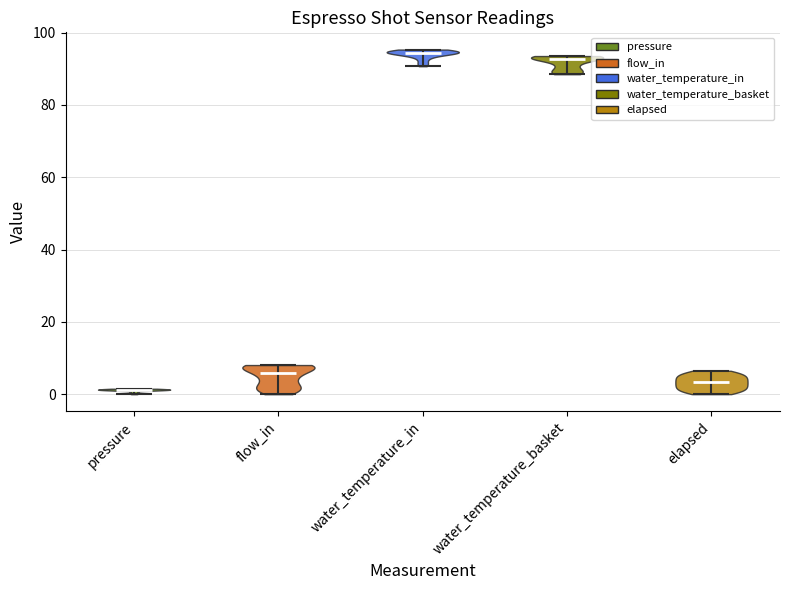

Reading left to right, read every violin against the y-axis: where its median line is, and the lowest and highest points it reaches. The values are not printed on the chart, so give them approximately, as read against the axis.

pressure: median line 2, lowest point 0, highest point 2
flow_in: median line 6, lowest point 0, highest point 8
water_temperature_in: median line 94, lowest point 90, highest point 96
water_temperature_basket: median line 92, lowest point 88, highest point 94
elapsed: median line 4, lowest point 0, highest point 6